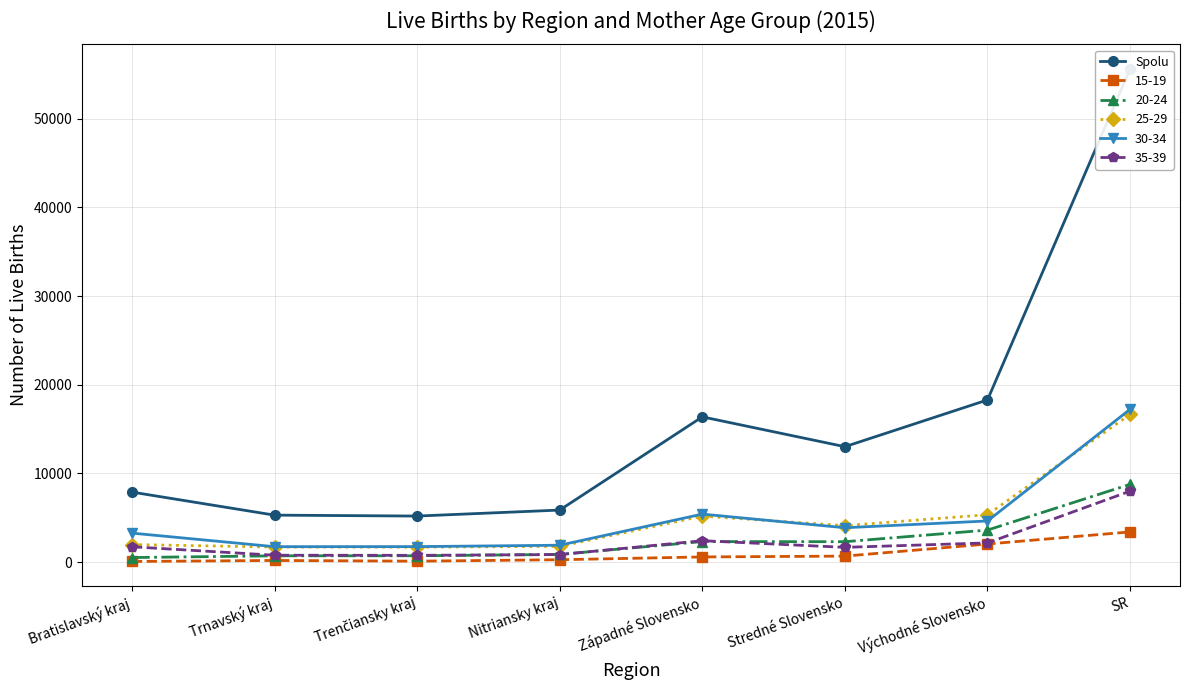

How many interior local peaks (higher than both neighbors) does the data have?

1